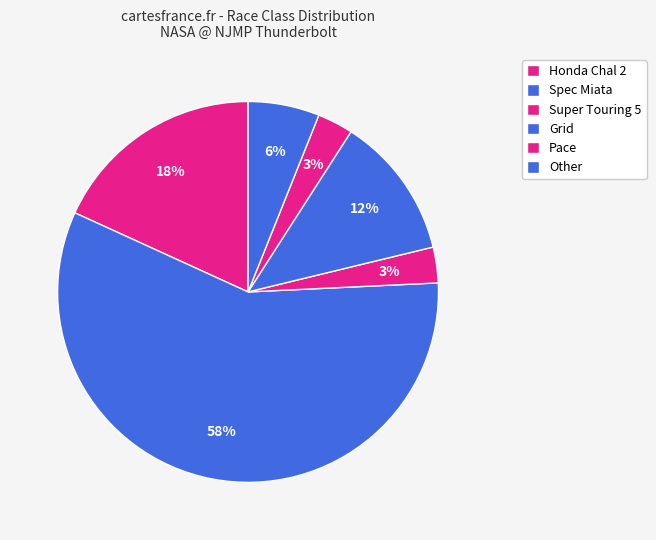

Count the number of slices in the pie.

6